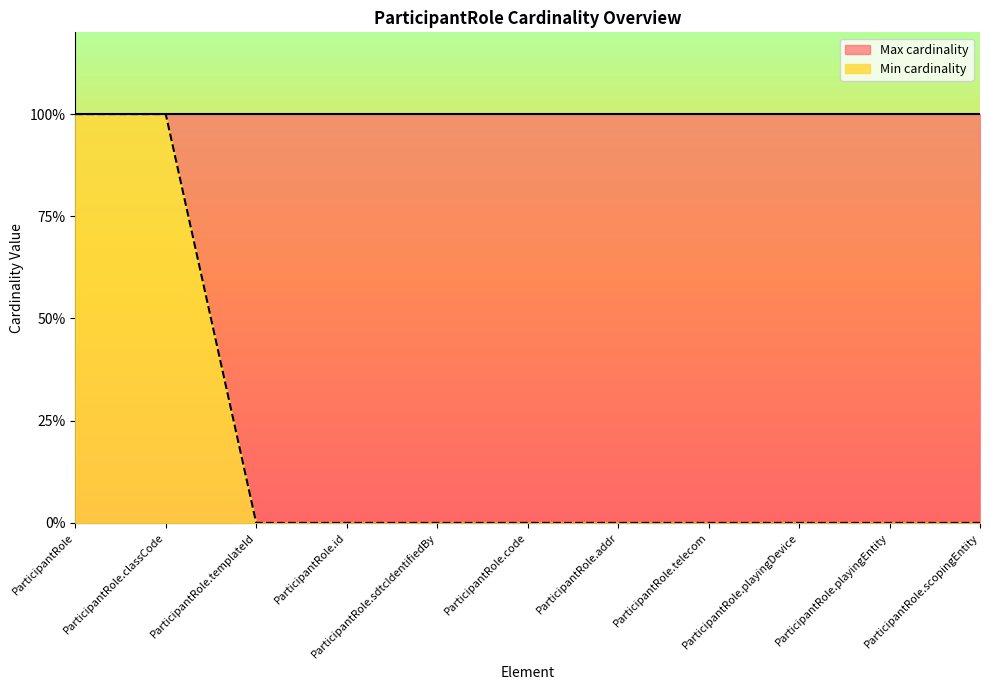

What is the difference between the values at ParticipantRole.playingDevice and ParticipantRole.classCode?

1